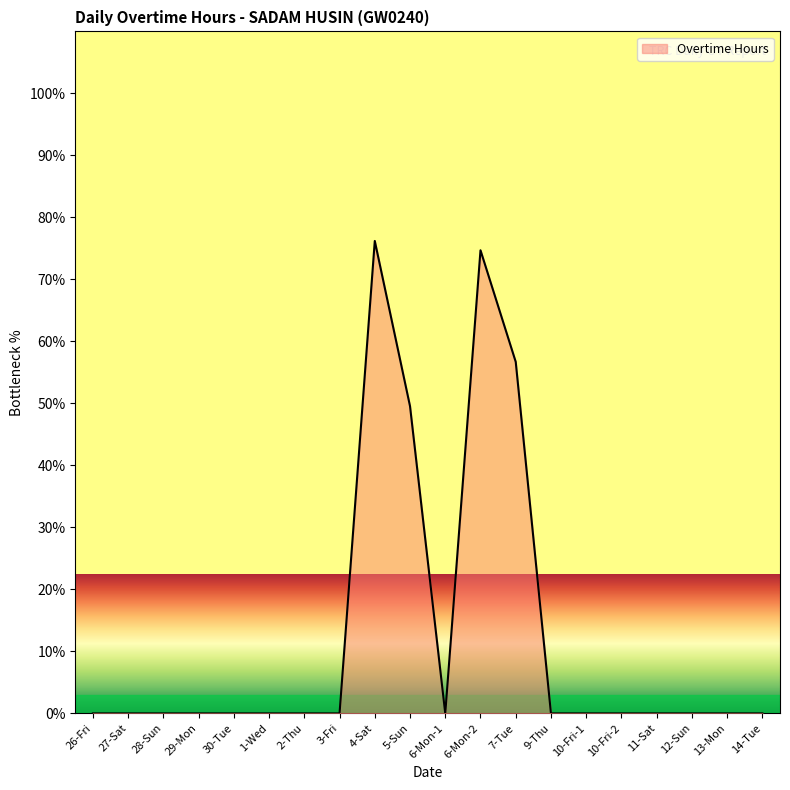

Does the chart have visible grid lines?

No